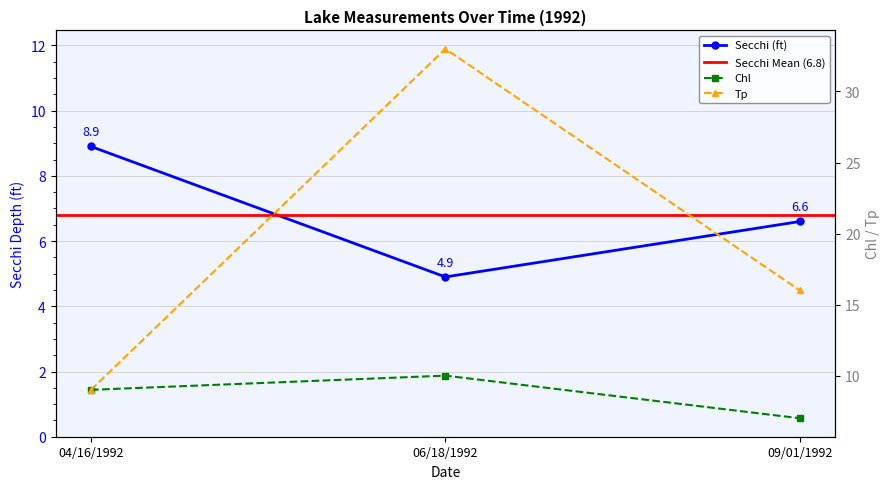

Rank the series at 04/16/1992 from lowest to highest value.

Secchi, Chl, Tp